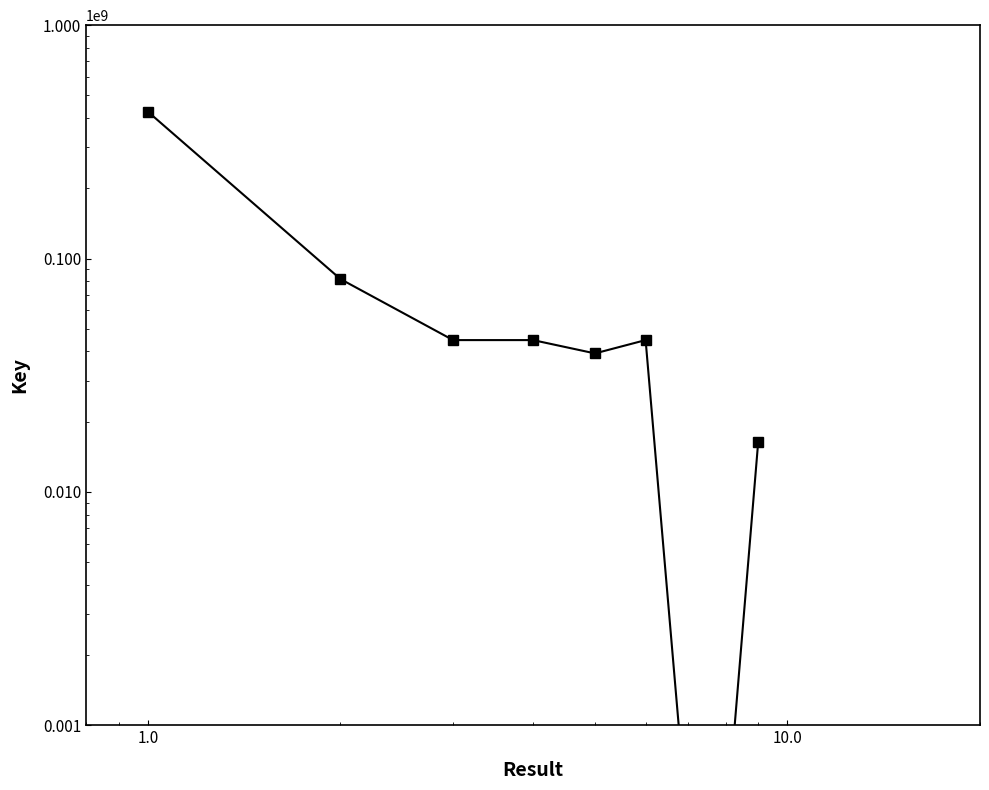

How many values exceed 44716456?

4